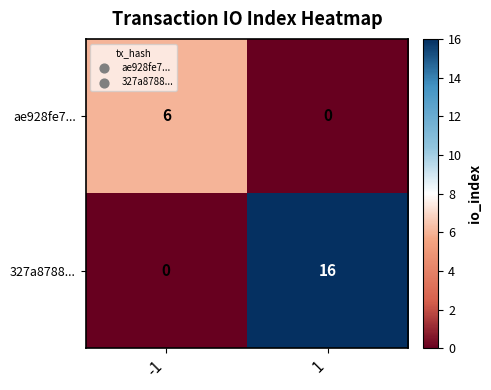

Which series changed the most between -1 and 1?

327a8788...